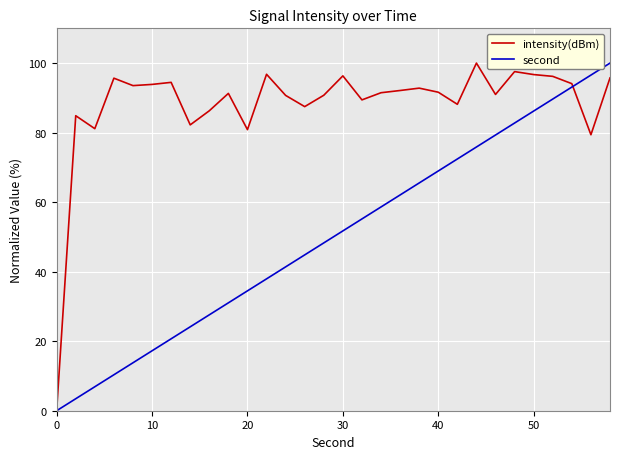

List the series in order of their overall mean, highest first.

intensity(dBm), second